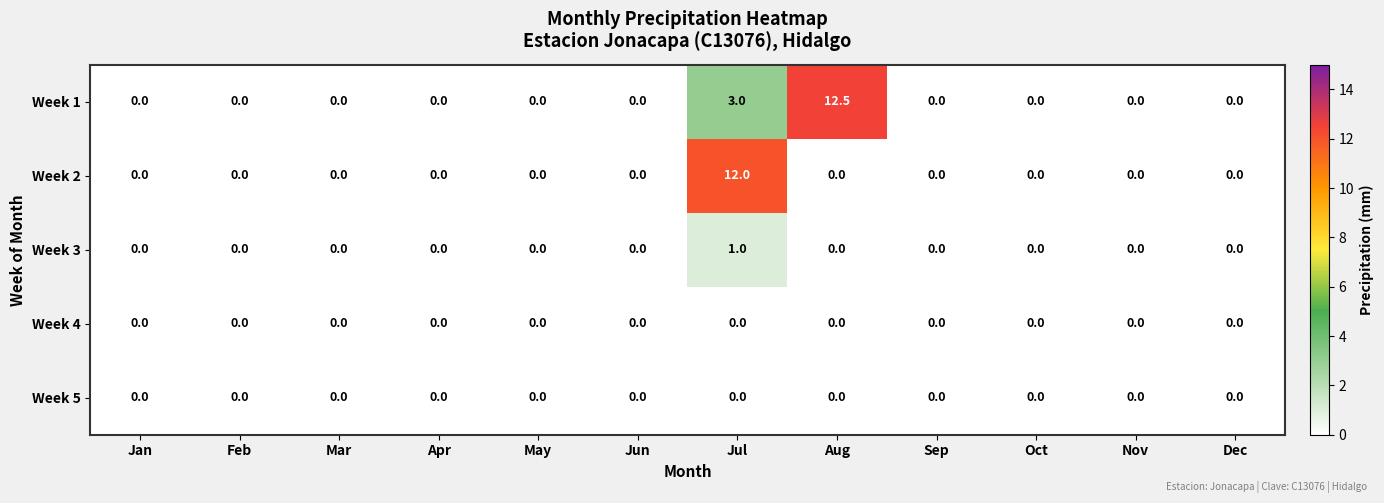

The value of Week 5 at Sep is 0.0. True or false?

True